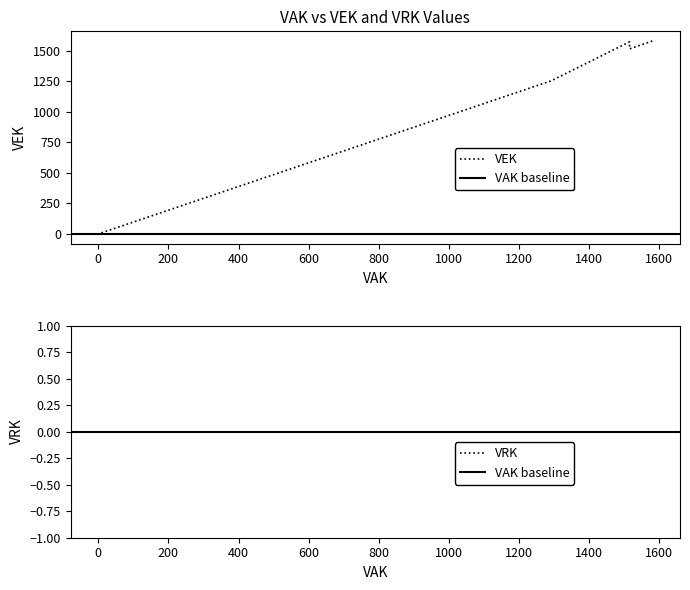

Is this an area chart (filled region under the line)?

No